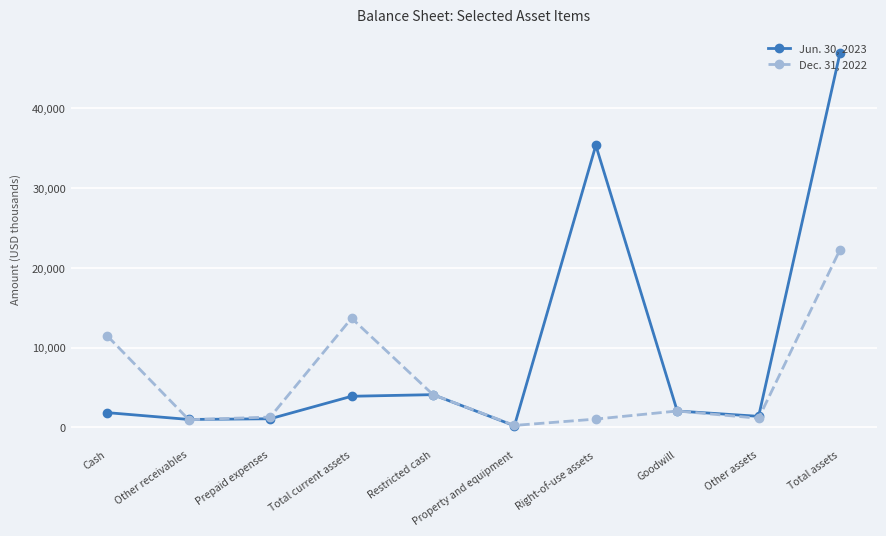

The value of Jun. 30, 2023 at Other assets is 1374. True or false?

True